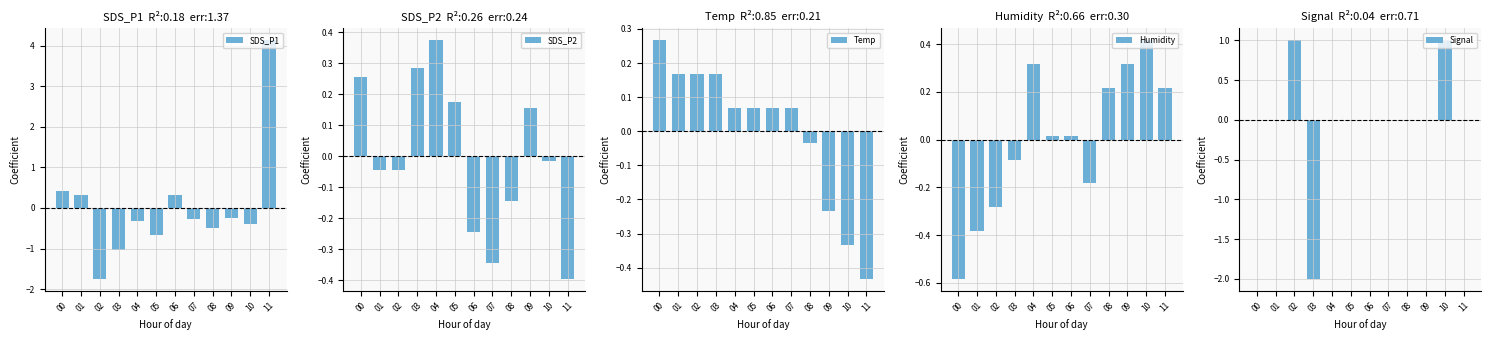

How many positive values does the Humidity series have?

7